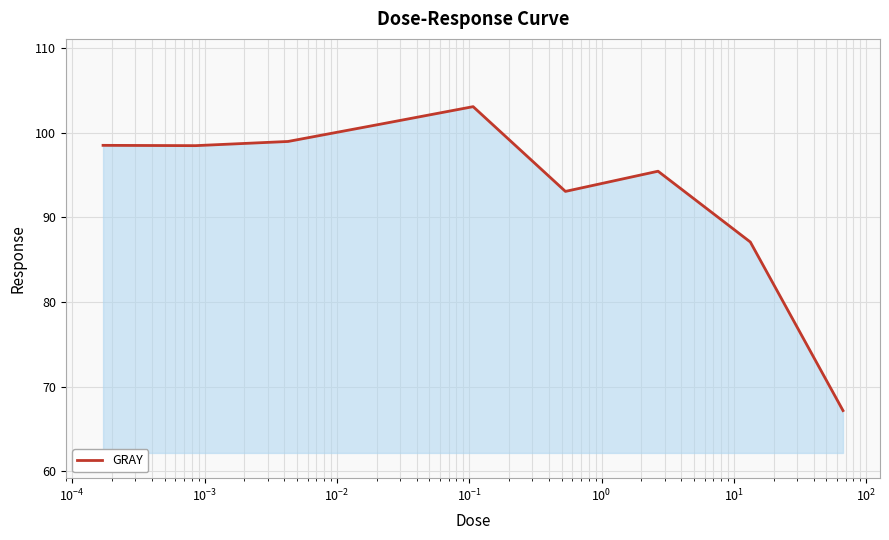

What is the maximum value shown in the chart?

103.1